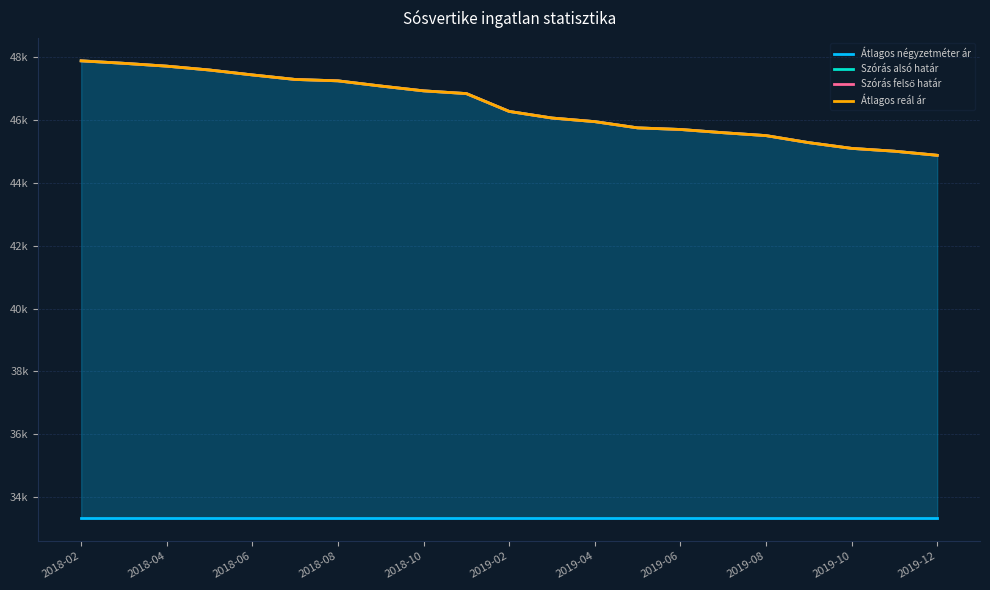

What is the sum of the Átlagos négyzetméter ár values at 2019-02 and 2019-06?

66666